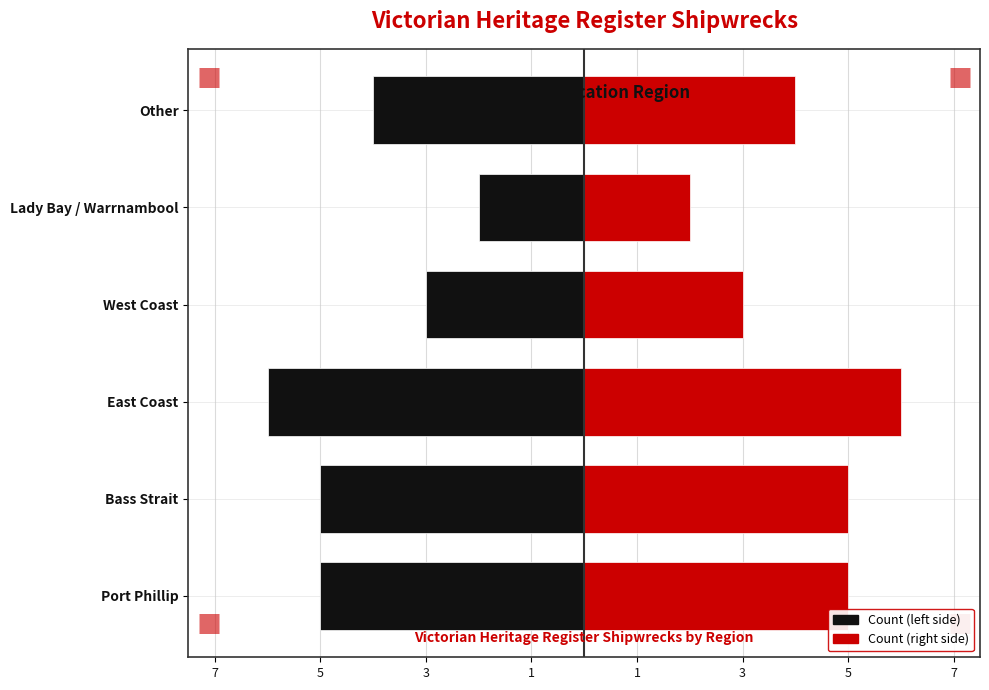

What is the difference between the maximum and second lowest values in the Count (left) series?

3